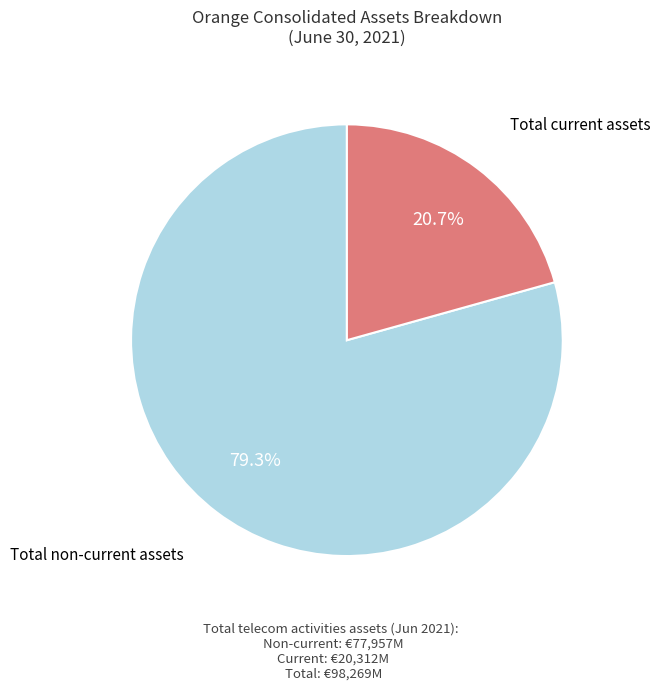

Rank the categories by value from lowest to highest.

Total current assets, Total non-current assets